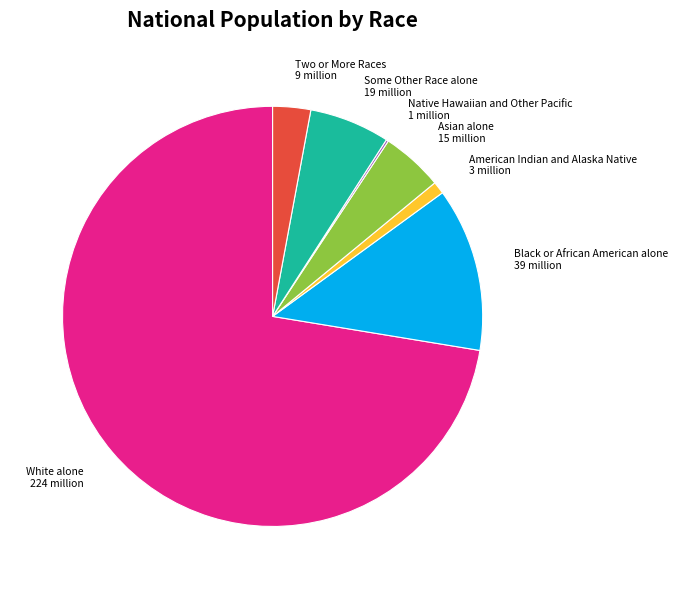

Is it true that White alone 224 million is 61% of the pie?

False